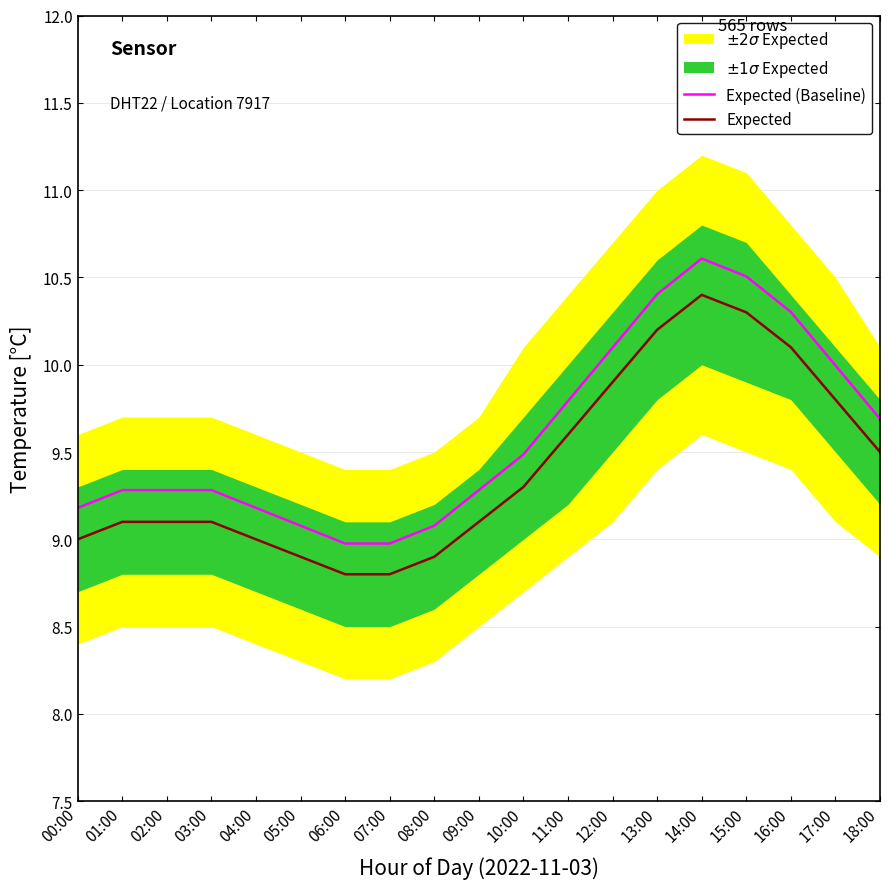

At how many categories does at least one series exceed 10?

5